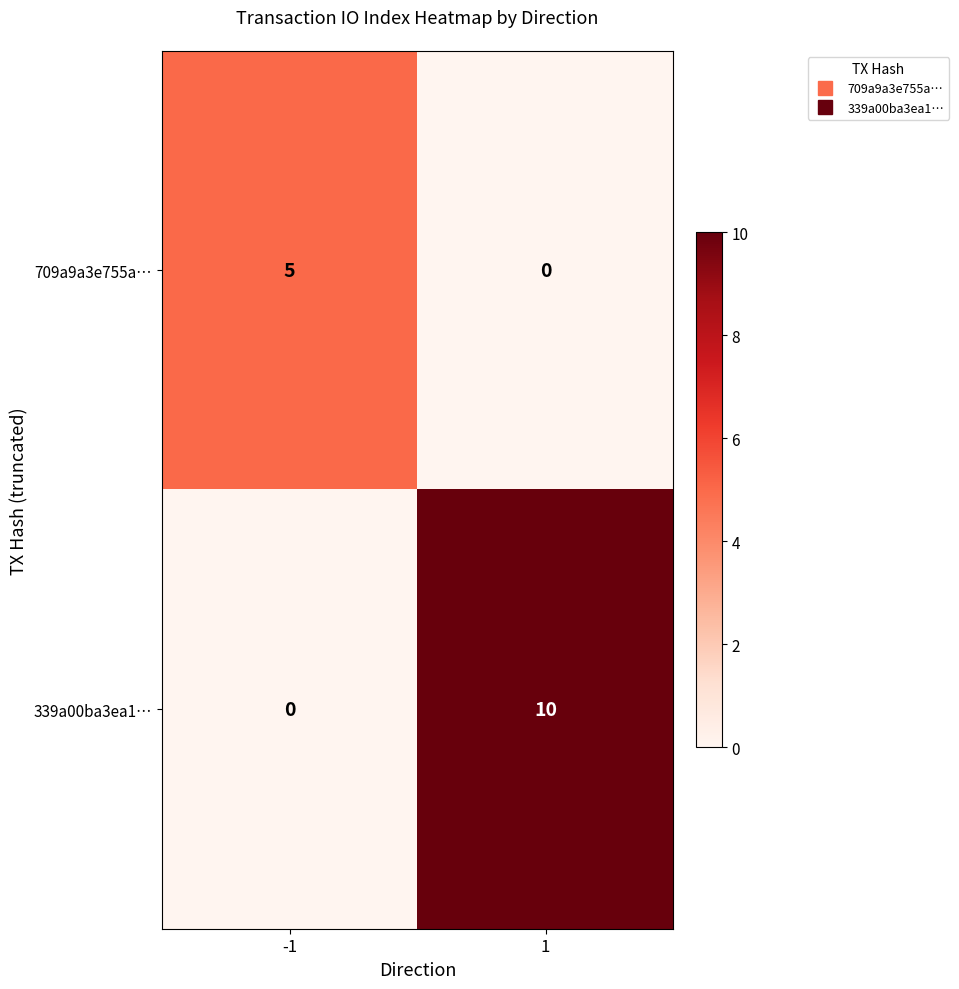

Reading left to right, extract all data points from this chart.

709a9a3e755a…: 5	0
339a00ba3ea1…: 0	10